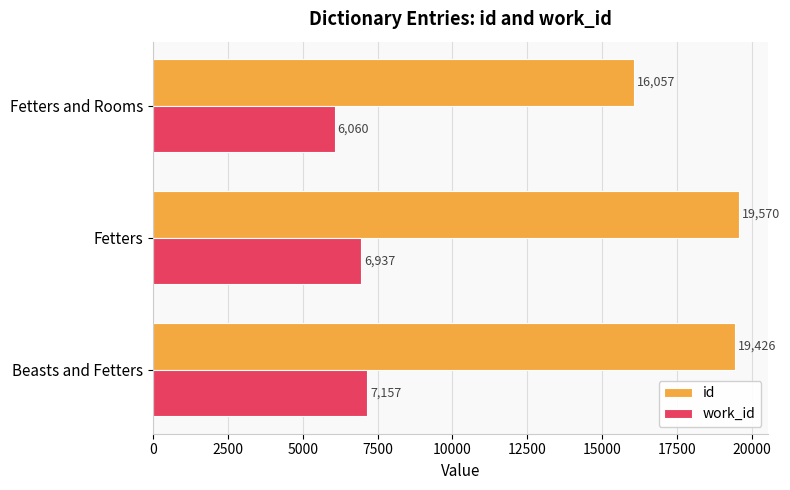

What is the difference between the highest and lowest values at Beasts and Fetters?

12269.0